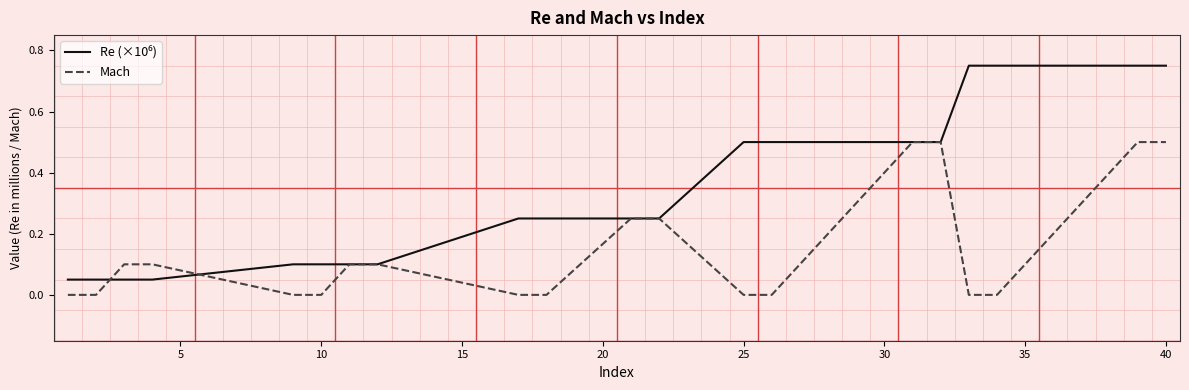

At how many categories does at least one series exceed 0?

20